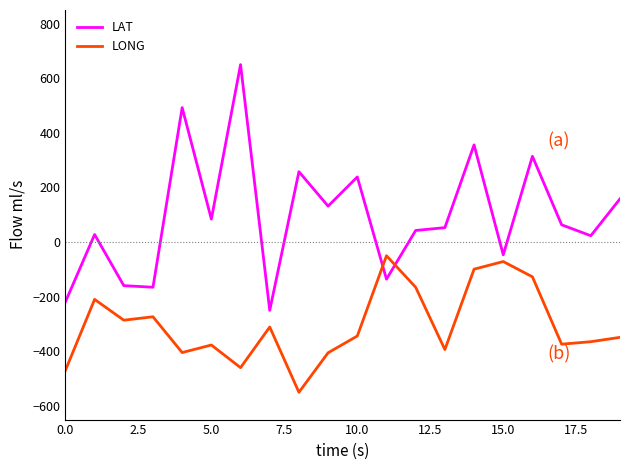

What is the highest value of the LONG series?

-50.0